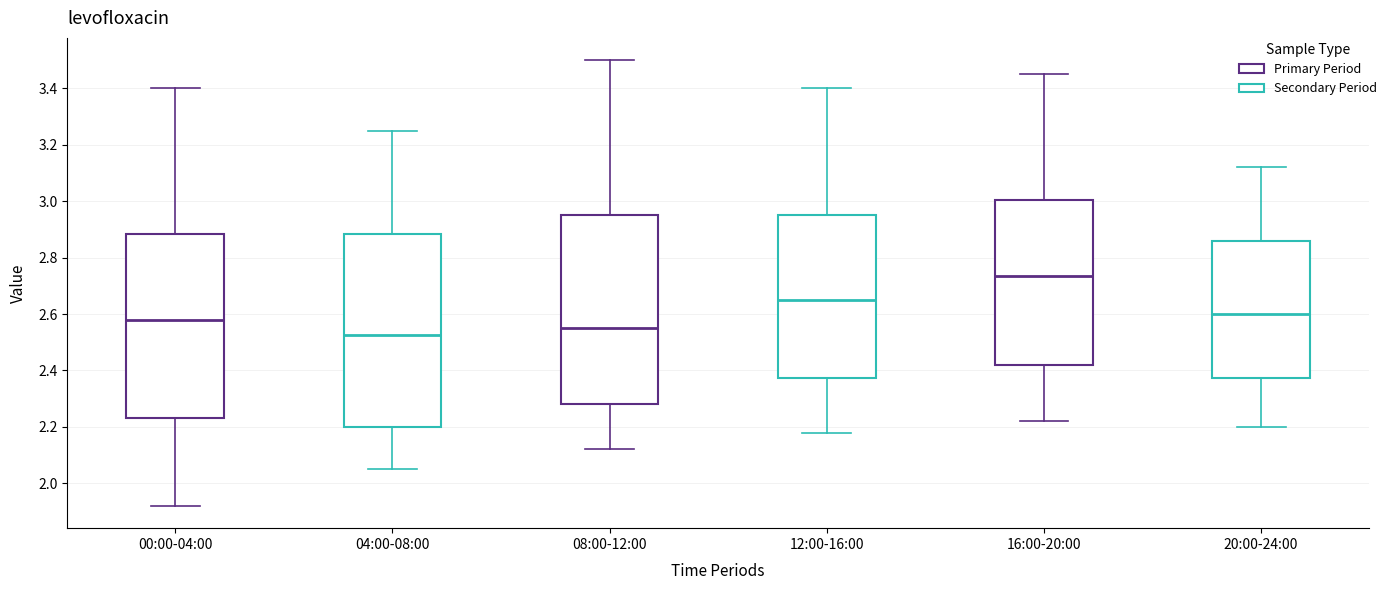

Reading left to right, transcribe this box plot: for each box, give where its median line is, the range the box spans, and where its two whiskers end, as read against the y-axis. The values are not printed on the chart, so give them approximately, as read against the axis.

00:00-04:00: median 2.58, box 2.24 to 2.88, whiskers 1.92 to 3.40
04:00-08:00: median 2.52, box 2.20 to 2.88, whiskers 2.06 to 3.26
08:00-12:00: median 2.56, box 2.28 to 2.96, whiskers 2.12 to 3.50
12:00-16:00: median 2.66, box 2.38 to 2.96, whiskers 2.18 to 3.40
16:00-20:00: median 2.74, box 2.42 to 3.00, whiskers 2.22 to 3.46
20:00-24:00: median 2.60, box 2.38 to 2.86, whiskers 2.20 to 3.12